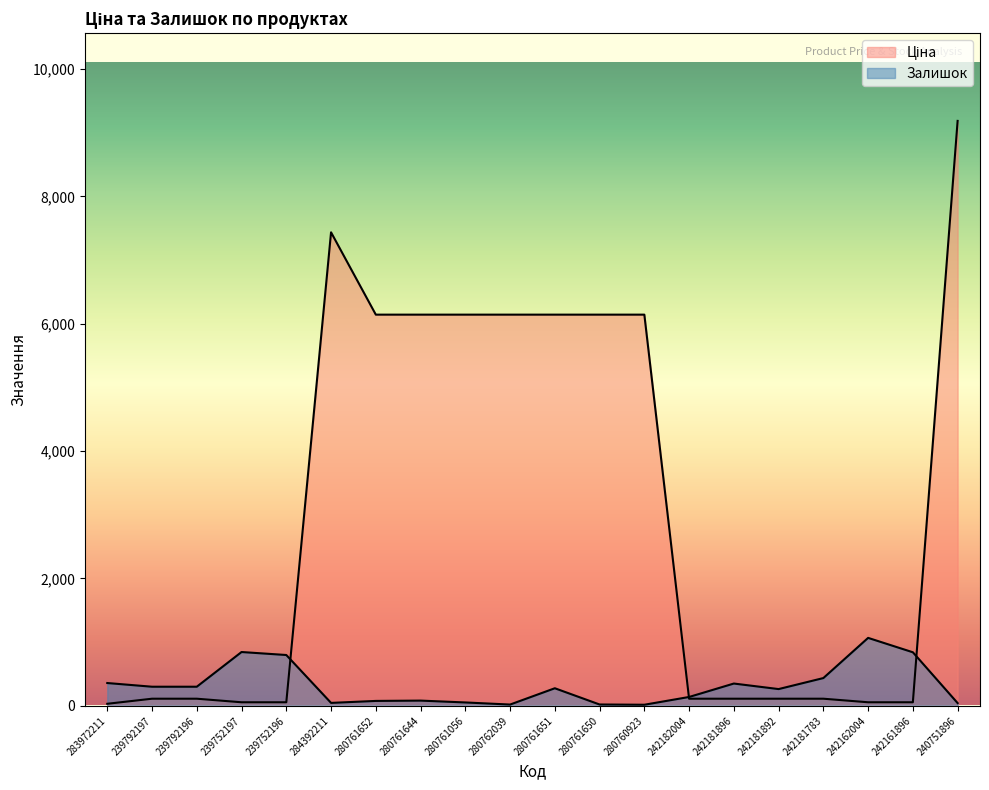

Which has a higher value, 242162004 or 242182004?

242182004